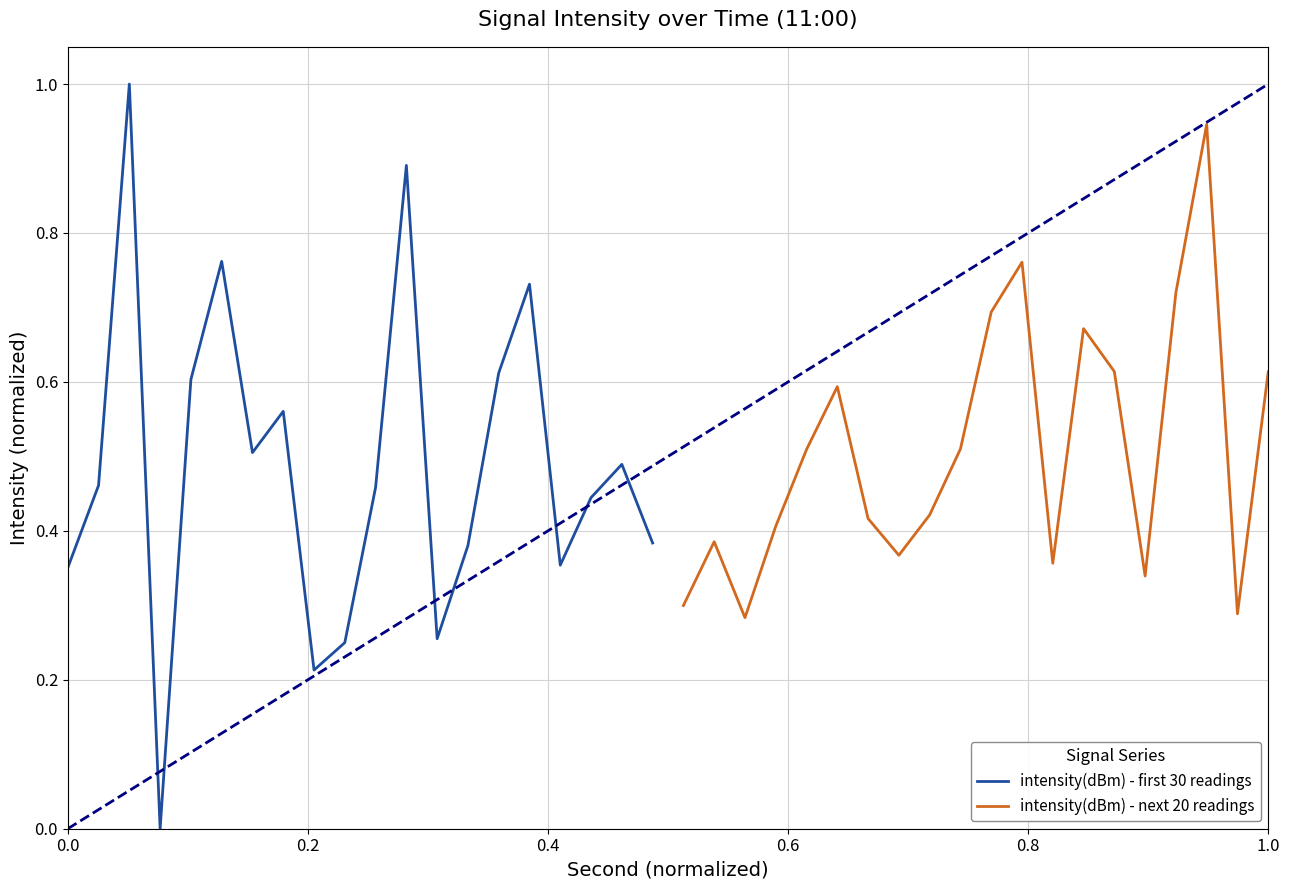

True or false: intensity(dBm) - next 20 readings has a value of 0.7 at 9.

False